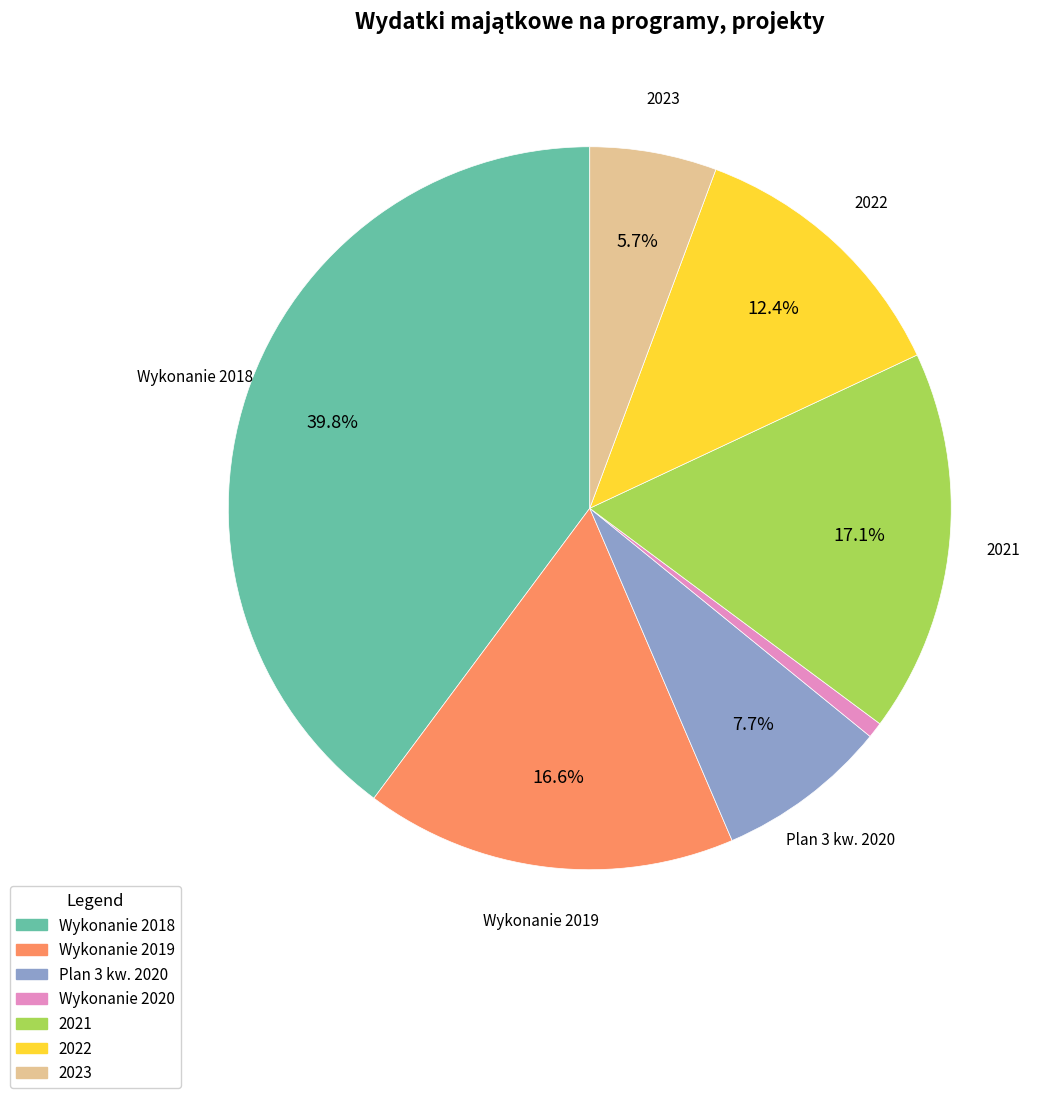

Does Plan 3 kw. 2020 account for over 50% of the chart?

No